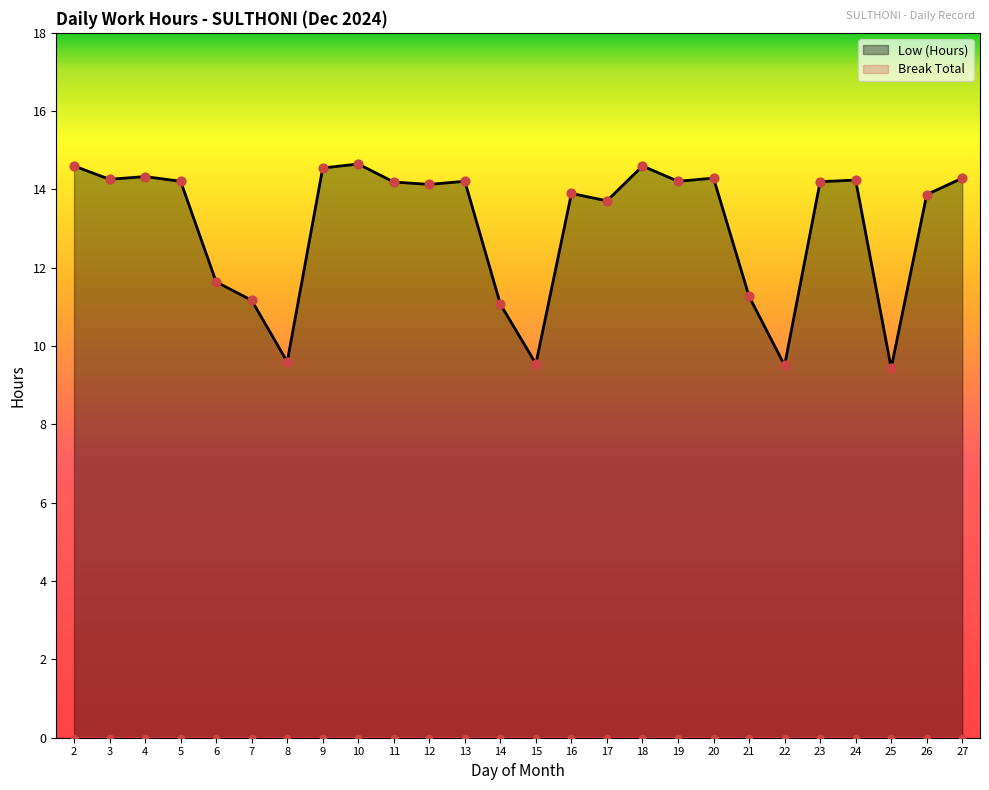

What is the change in value from 16 to 23?

+0.3